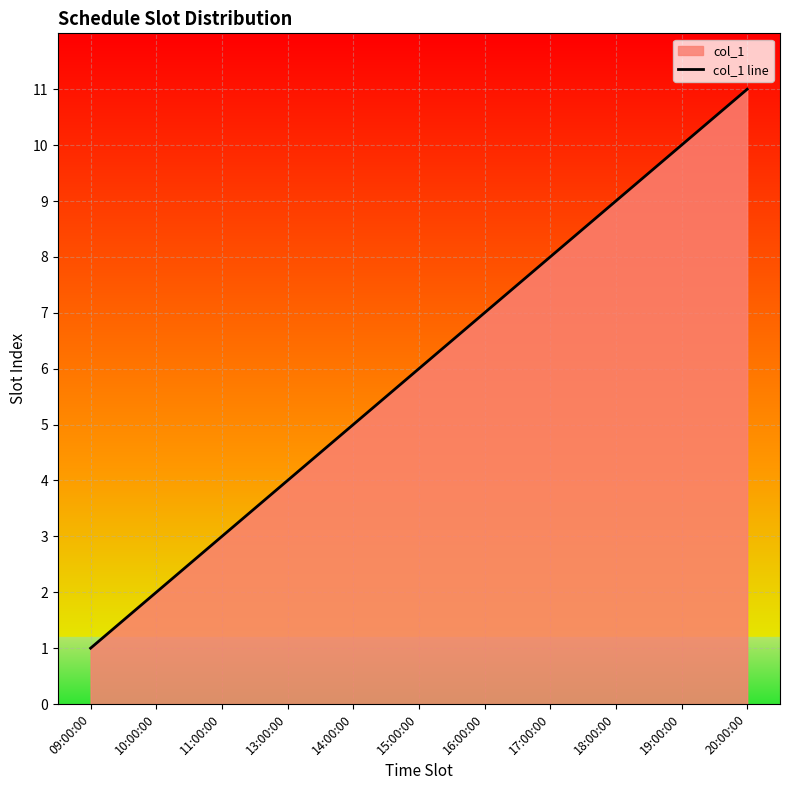

What is the minimum value shown in the chart?

1